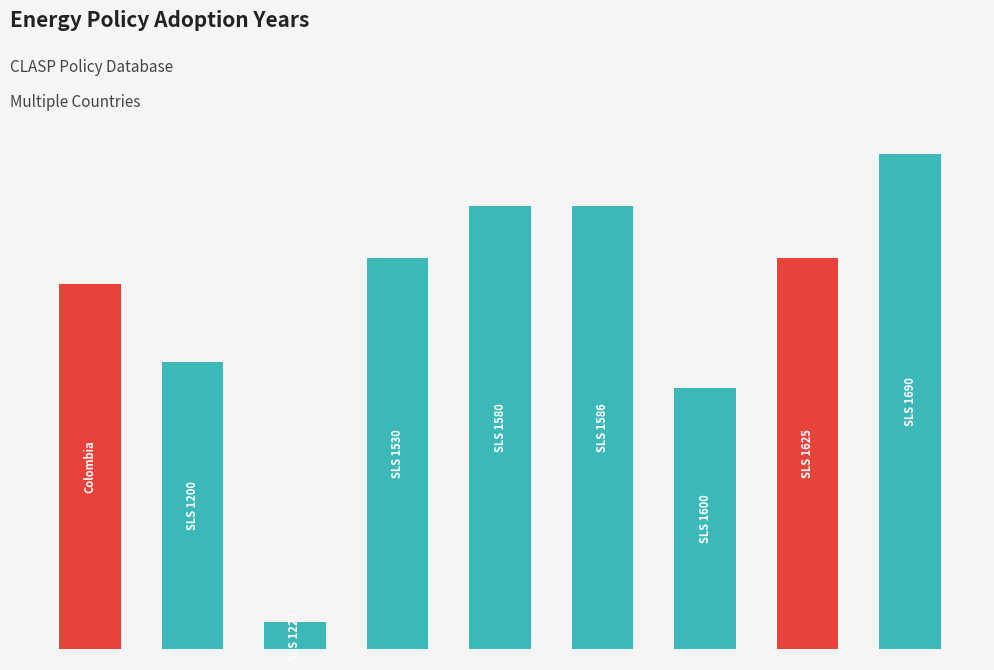

Reading right to left, what are all the values shown in this chart?

8=19	7=15	6=10	5=17	4=17	3=15	2=1	1=11	0=14